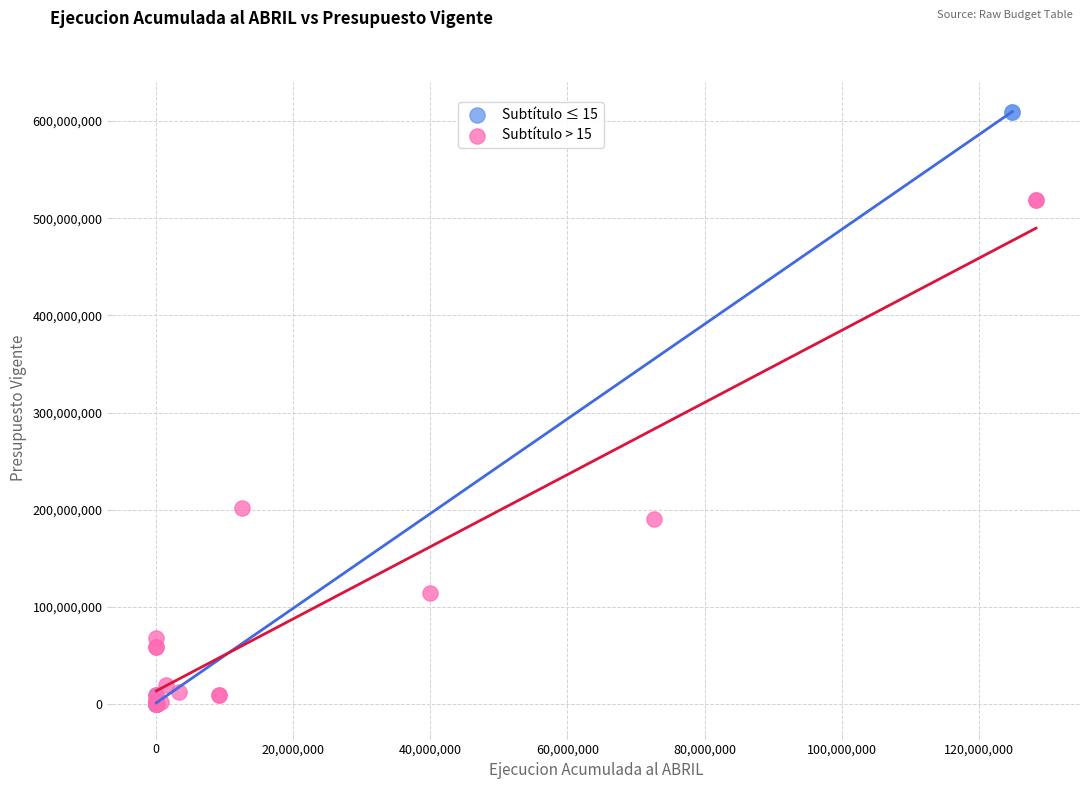

Which series has the widest spread of Y values?

Subtítulo ≤ 15